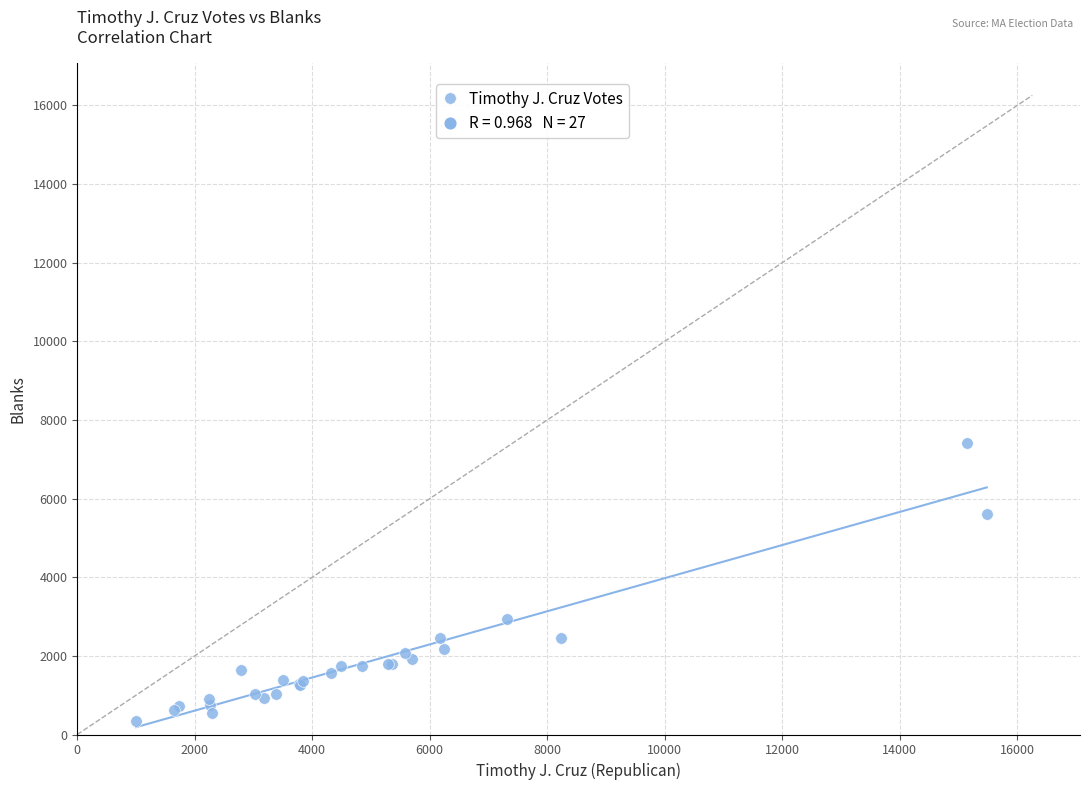

What Y value in the scatter plot is closest to 3879?

2937